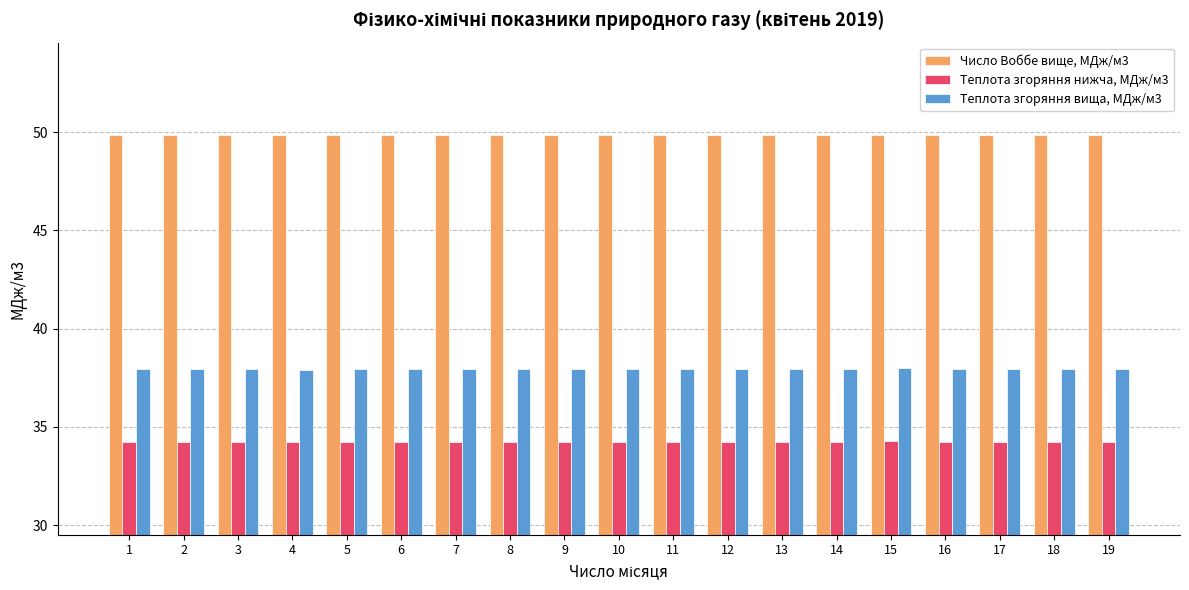

What is the greatest value displayed?

49.9